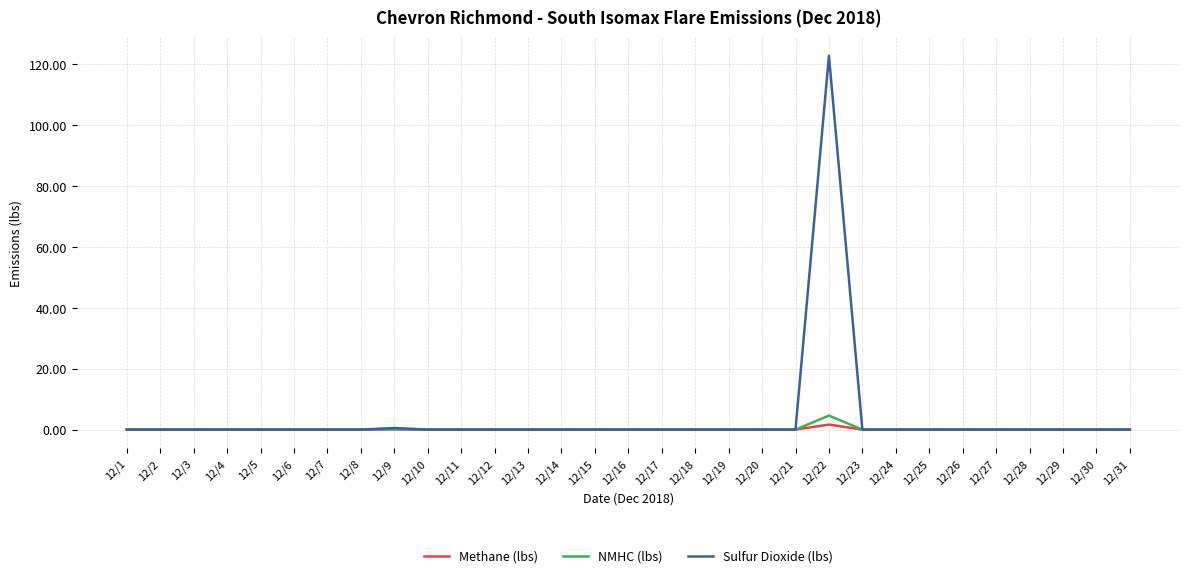

What is the difference between the maximum and minimum values in the NMHC (lbs) series?

4.6